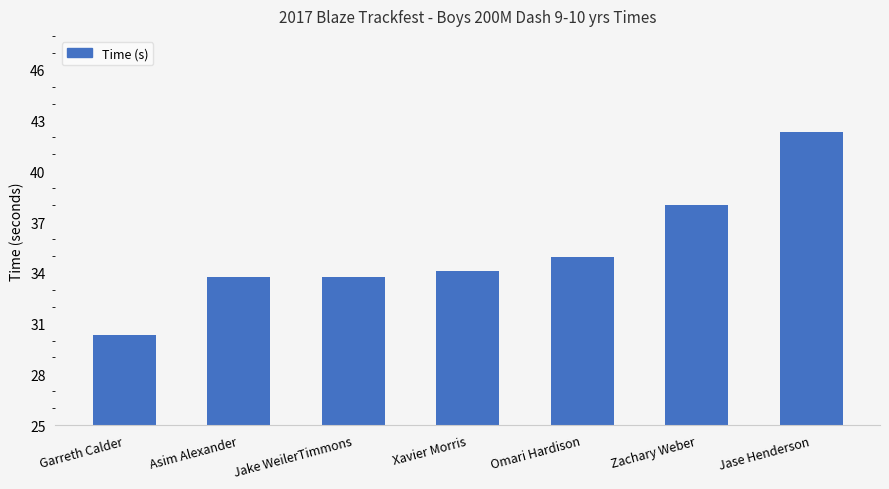

How many values are below 34?

3